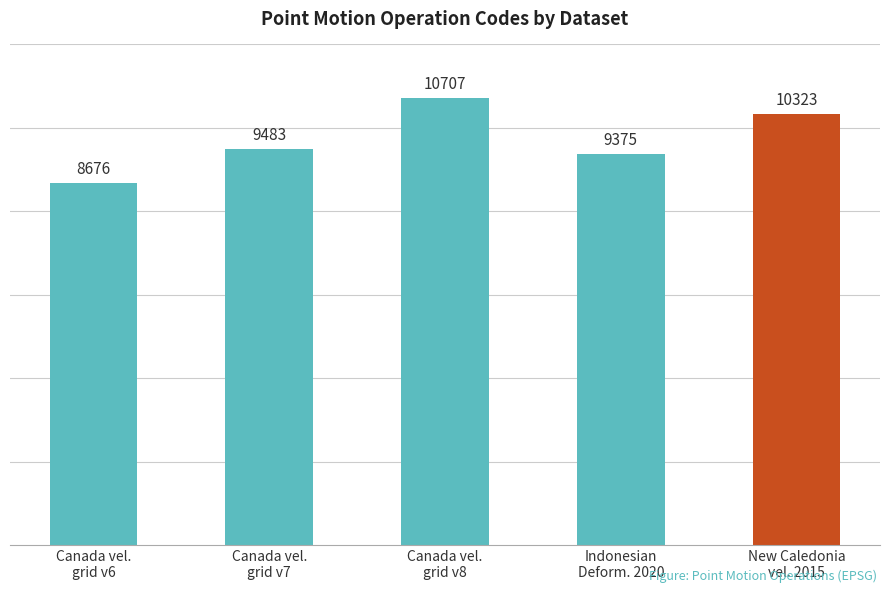

Rank the categories by value from lowest to highest.

Canada vel.
grid v6, Indonesian
Deform. 2020, Canada vel.
grid v7, New Caledonia
vel. 2015, Canada vel.
grid v8